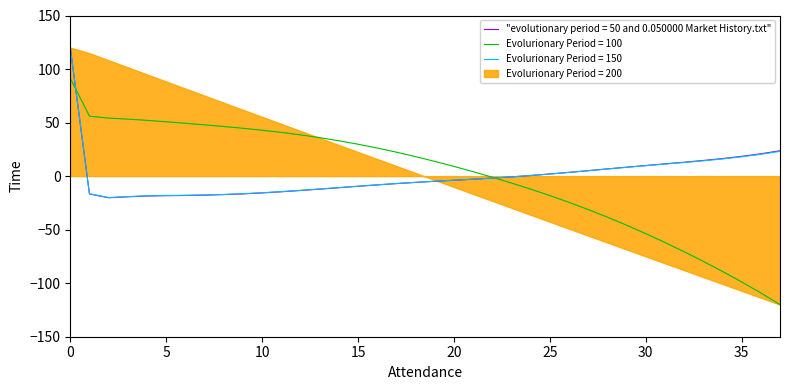

What is the lowest value of the "evolutionary period = 50 and 0.050000 Market History.txt" series?

-20.2